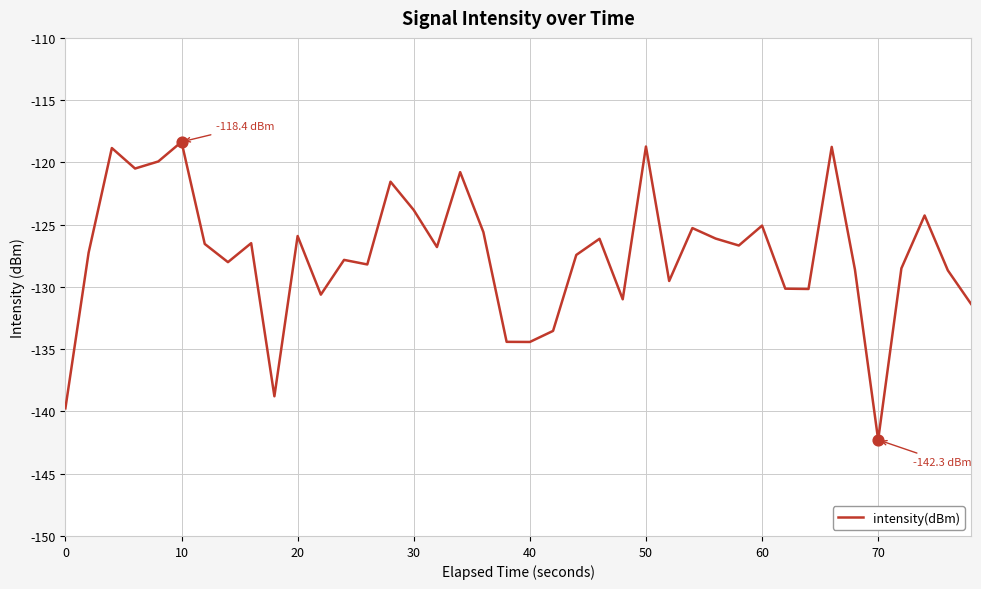

What is the minimum value shown in the chart?

-142.3